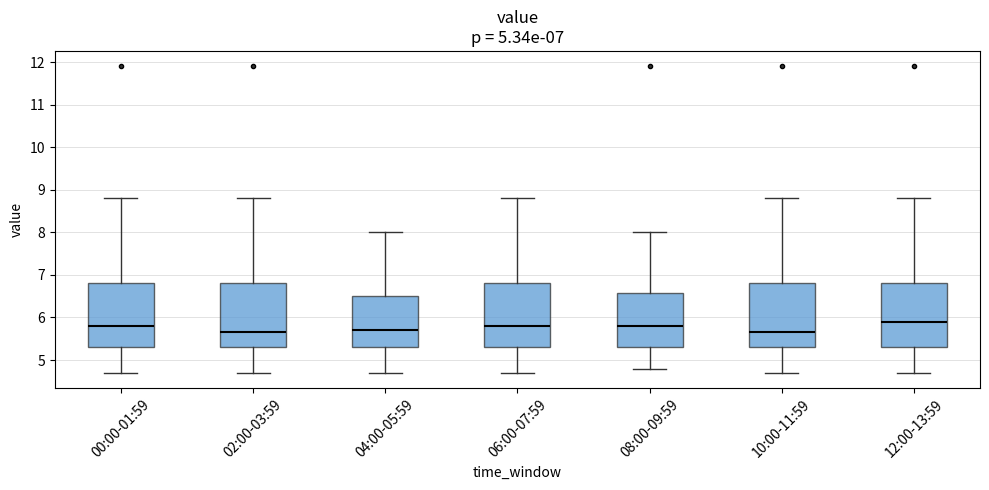

Reading left to right, transcribe this box plot: for each box, give where its median line is, the range the box spans, and where its two whiskers end, as read against the y-axis. The values are not printed on the chart, so give them approximately, as read against the axis.

00:00-01:59: median 5.8, box 5.3 to 6.8, whiskers 4.7 to 8.8
02:00-03:59: median 5.7, box 5.3 to 6.8, whiskers 4.7 to 8.8
04:00-05:59: median 5.7, box 5.3 to 6.5, whiskers 4.7 to 8.0
06:00-07:59: median 5.8, box 5.3 to 6.8, whiskers 4.7 to 8.8
08:00-09:59: median 5.8, box 5.3 to 6.6, whiskers 4.8 to 8.0
10:00-11:59: median 5.7, box 5.3 to 6.8, whiskers 4.7 to 8.8
12:00-13:59: median 5.9, box 5.3 to 6.8, whiskers 4.7 to 8.8